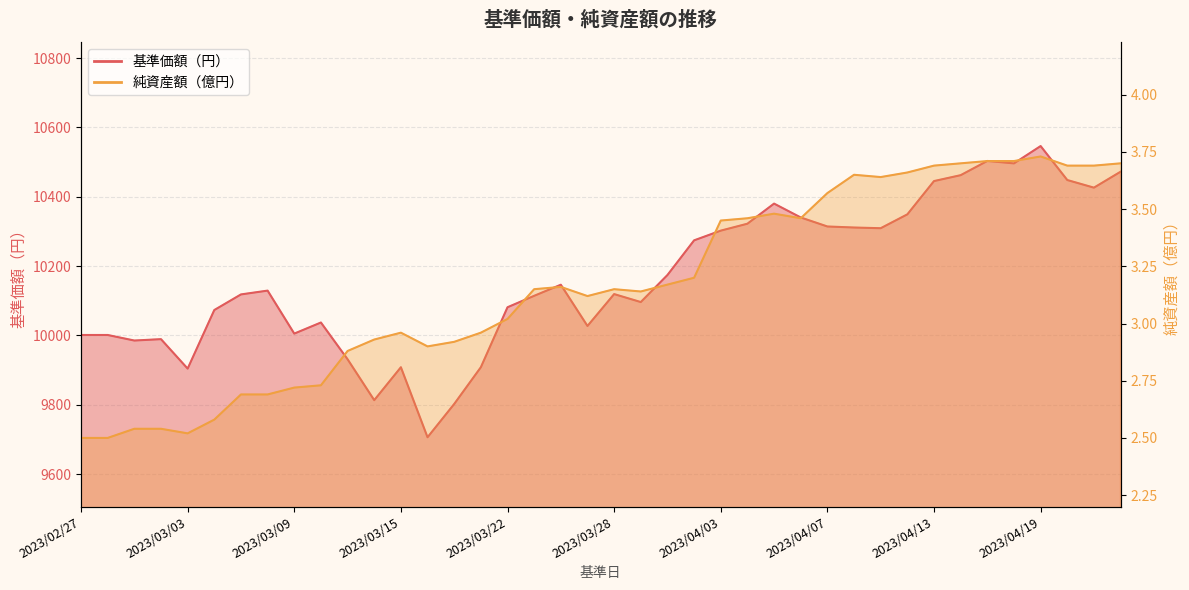

How many categories are shown in the chart?

40